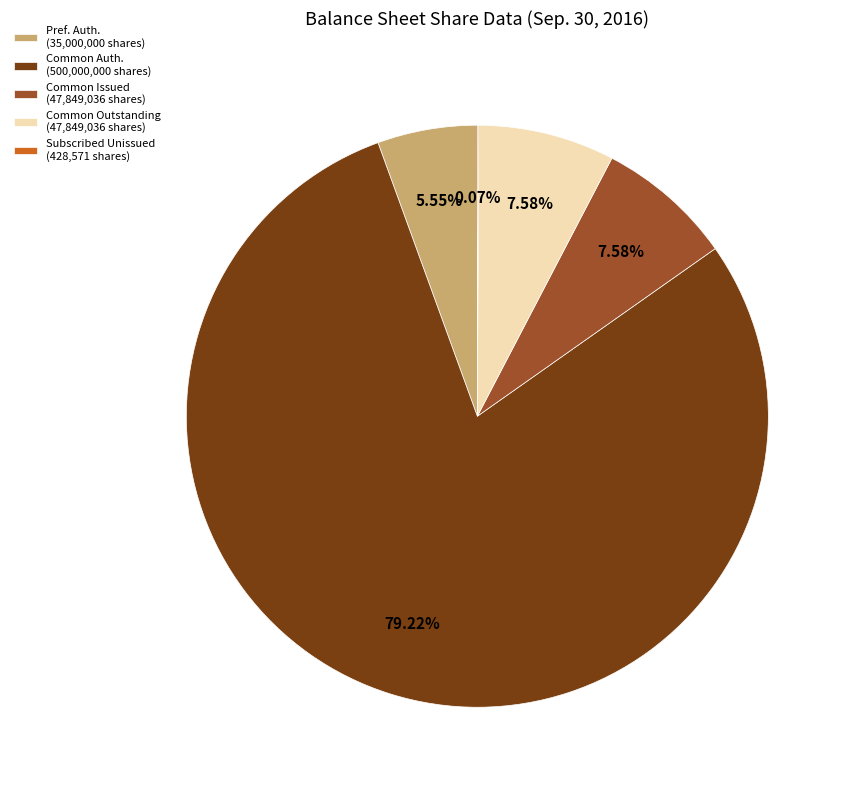

Which has a higher value, Pref. Auth. (35,000,000 shares) or Common Outstanding (47,849,036 shares)?

Common Outstanding (47,849,036 shares)